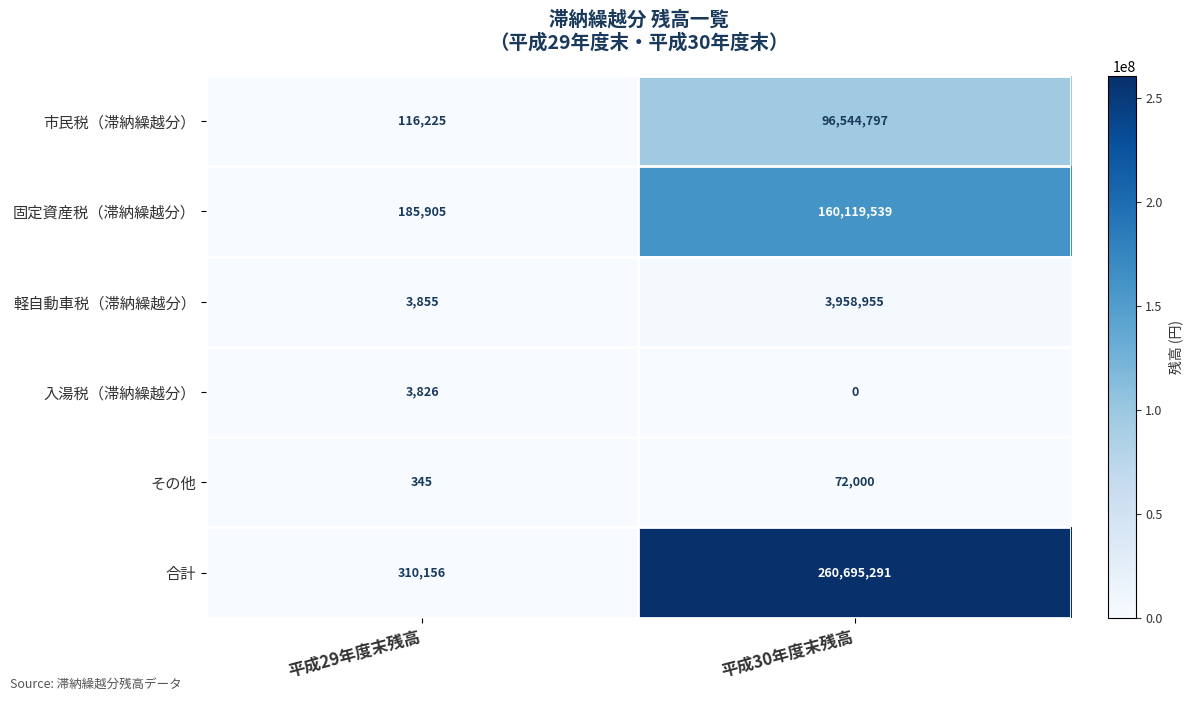

Reading left to right, extract all data points from this chart.

市民税（滞納繰越分）: 116225	96544797
固定資産税（滞納繰越分）: 185905	160119539
軽自動車税（滞納繰越分）: 3855	3958955
入湯税（滞納繰越分）: 3826	0
その他: 345	72000
合計: 310156	260695291